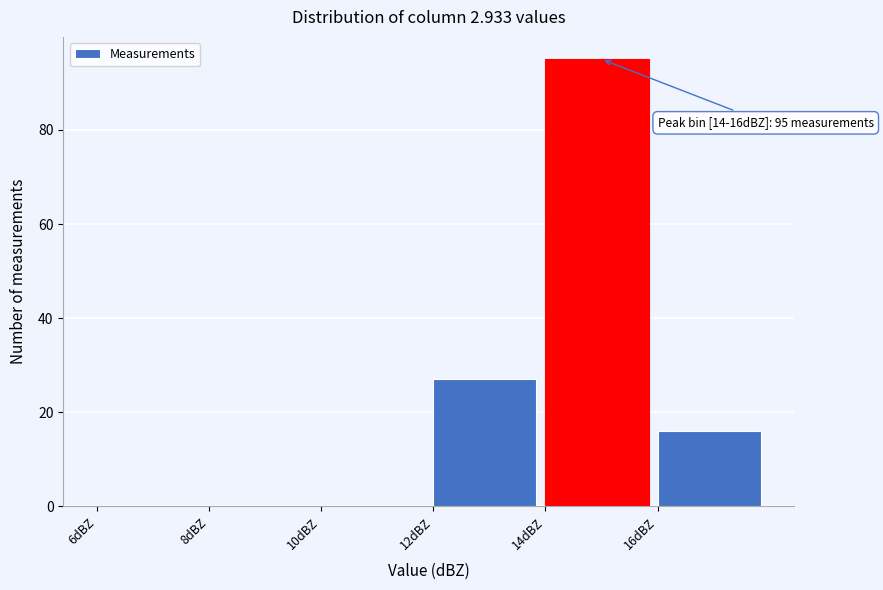

Over which range of the x-axis is the bar tallest?

14 to 16